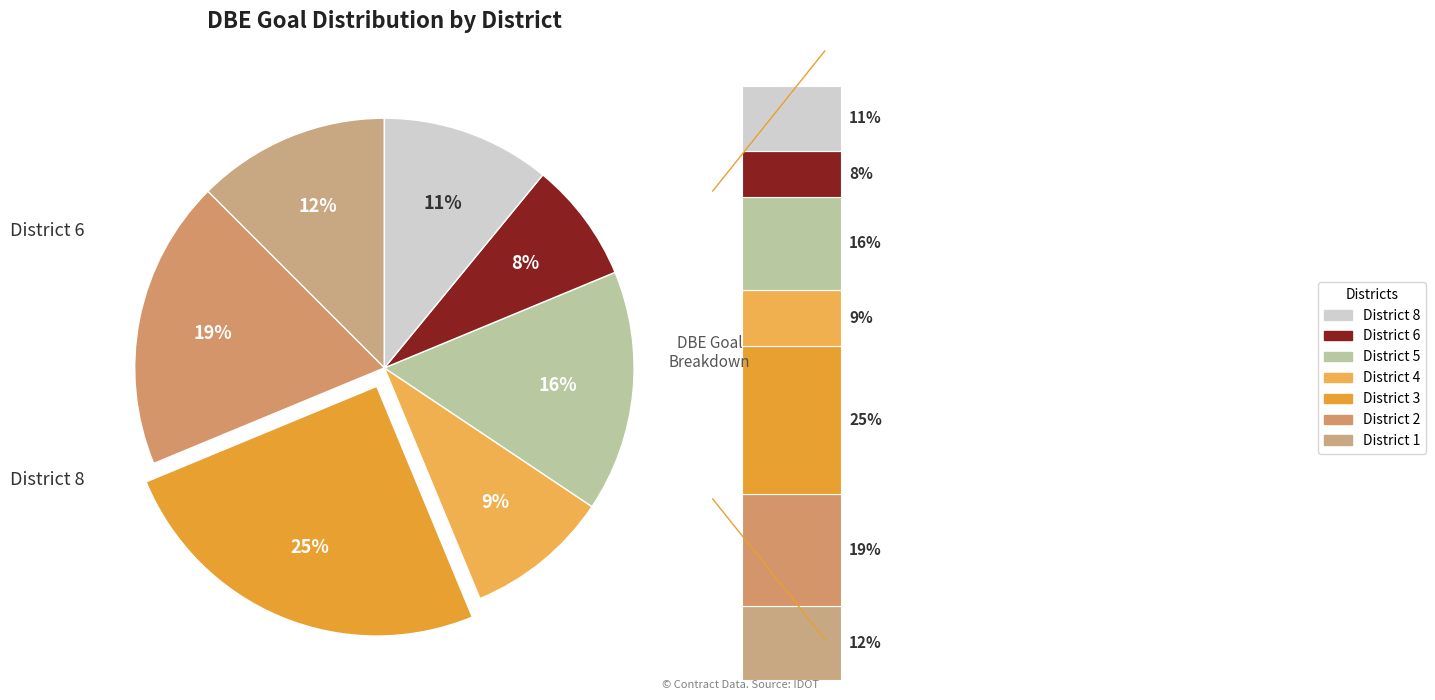

Is it true that District 6 is 8% of the pie?

True